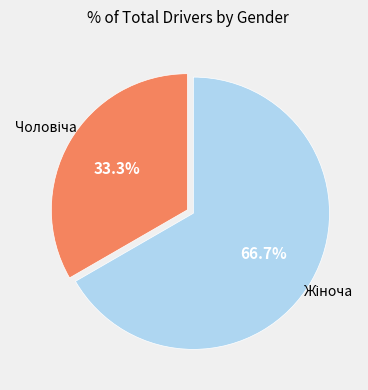

Does any single category account for the majority?

Yes